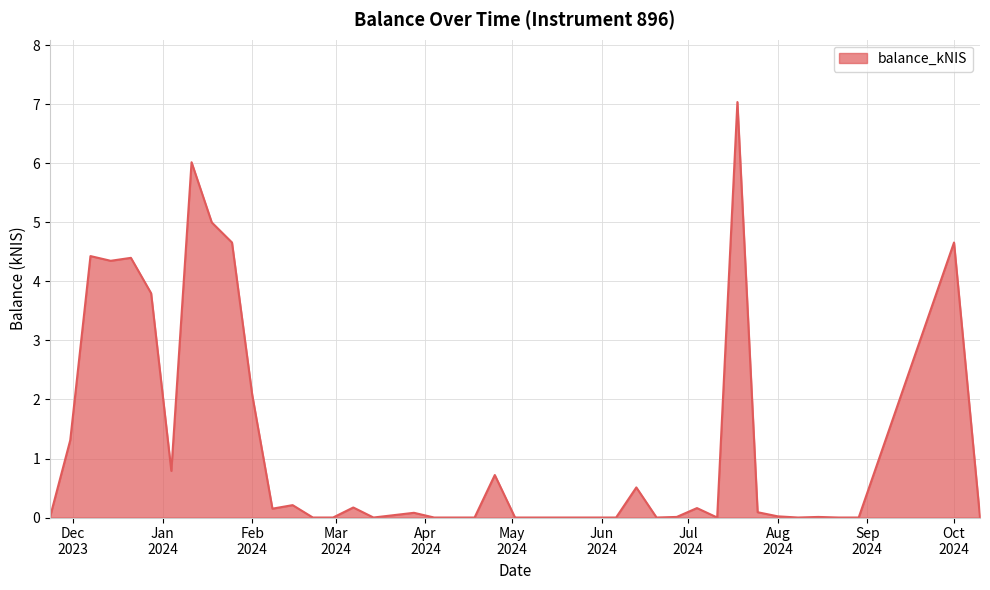

What is the difference between the maximum and minimum values?

7.0